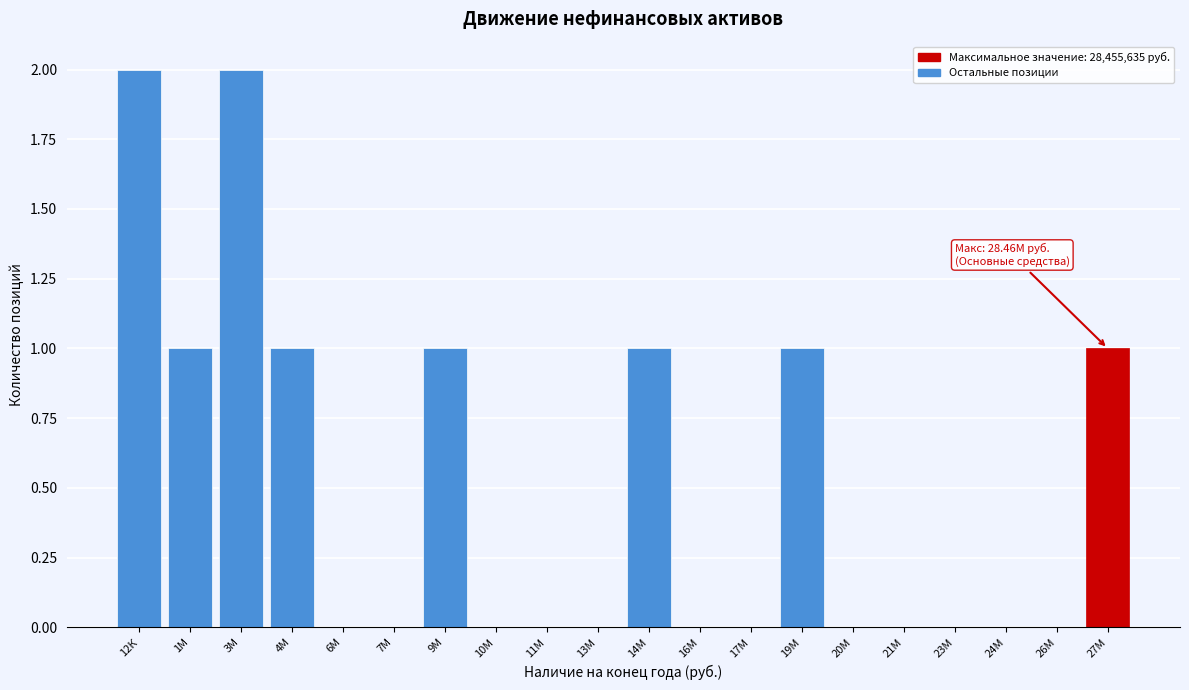

Reading left to right, transcribe all the data shown in this chart.

12К=2	1М=1	3М=2	4М=1	6М=0	7М=0	9М=1	10М=0	11М=0	13М=0	14М=1	16М=0	17М=0	19М=1	20М=0	21М=0	23М=0	24М=0	26М=0	27М=1